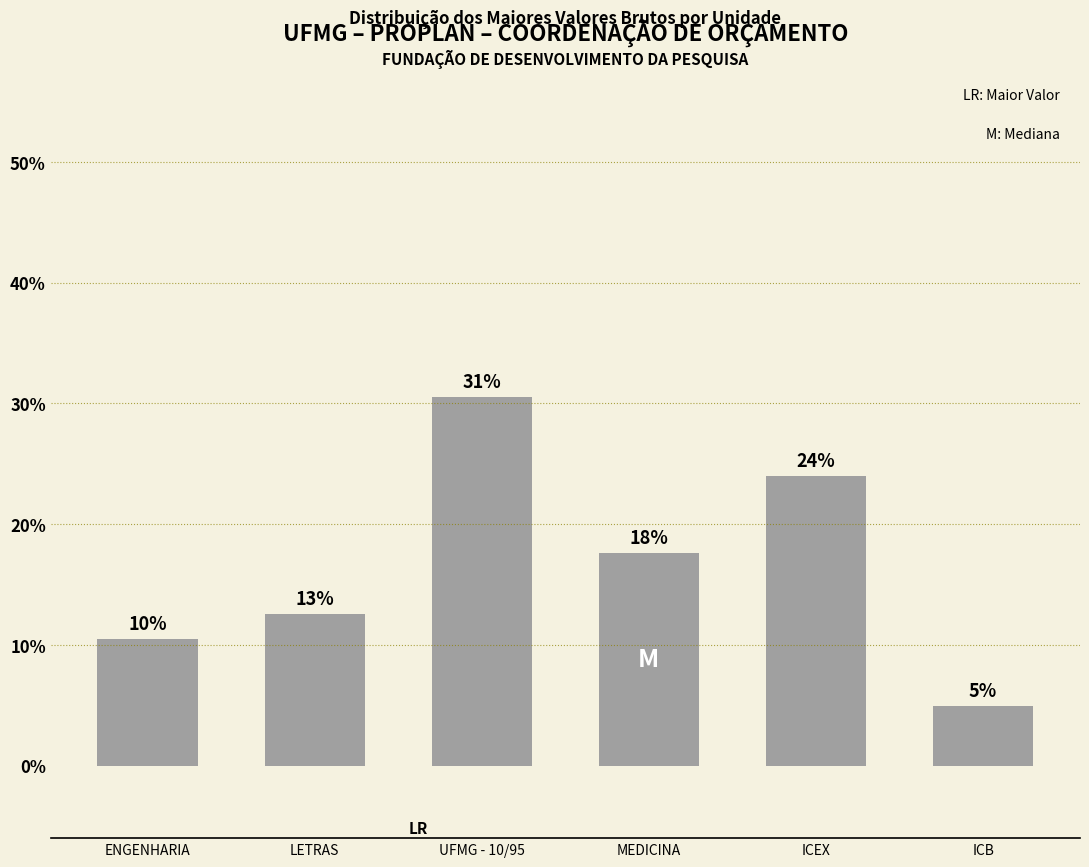

Reading right to left, extract all data points from this chart.

ICB=4.9	ICEX=24.0	MEDICINA=17.6	UFMG - 10/95=30.5	LETRAS=12.5	ENGENHARIA=10.5